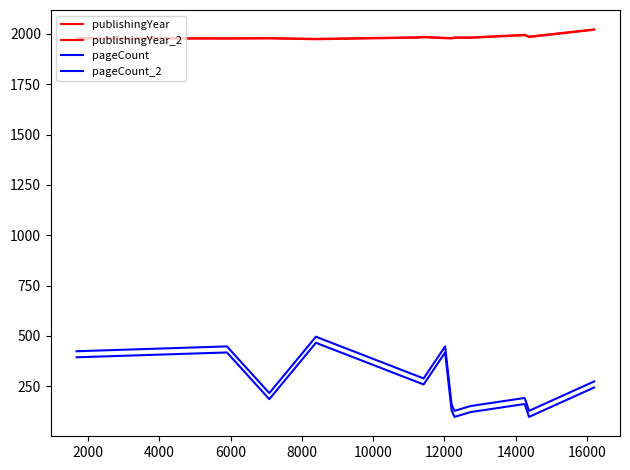

At how many categories does at least one series exceed 754?

13